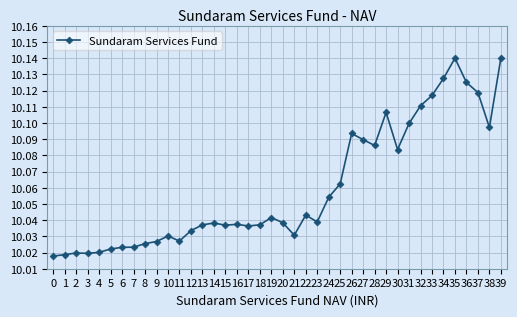

What is the sum of the values at 31 and 30?

20.2